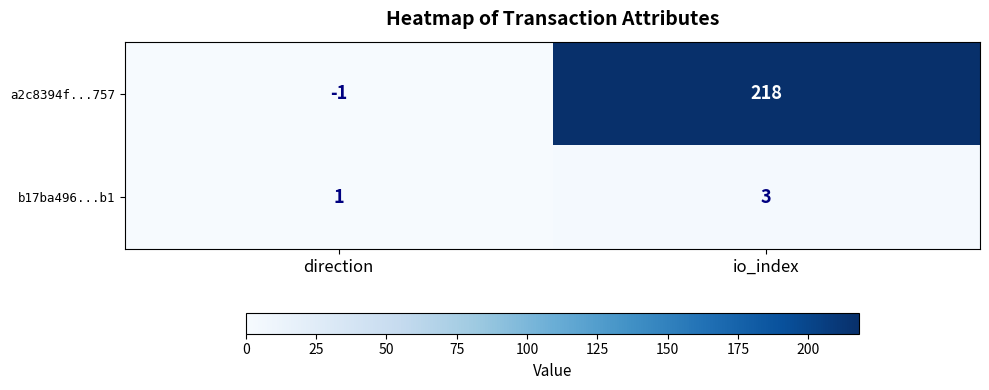

Which series changed the most between direction and io_index?

a2c8394f...757